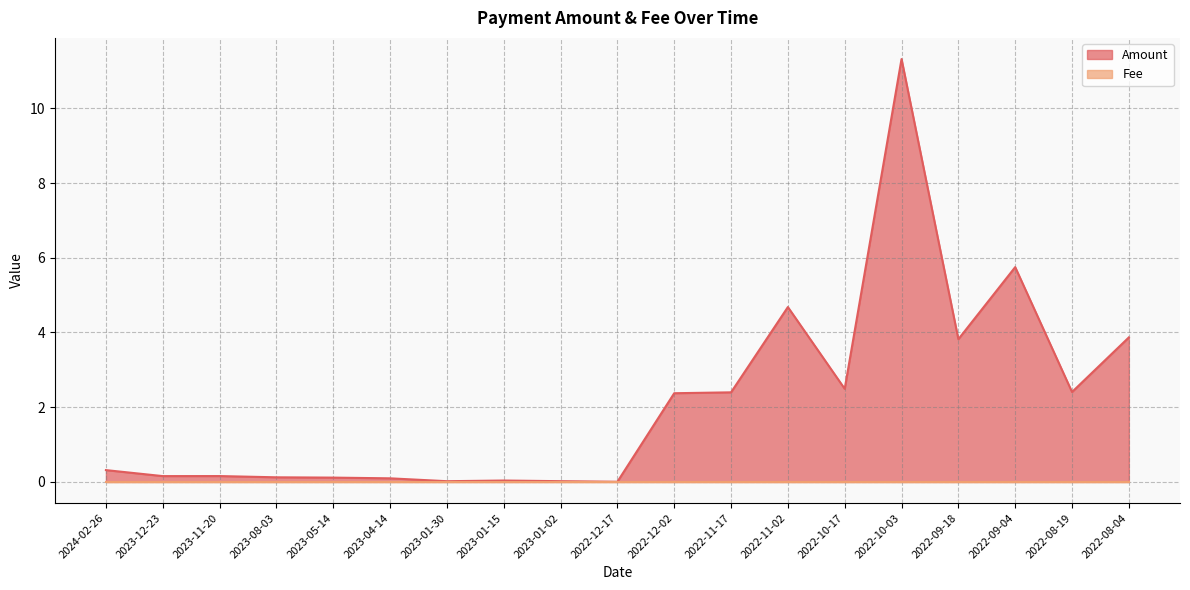

How many interior local valleys (lower than both neighbors) does the data have?

6